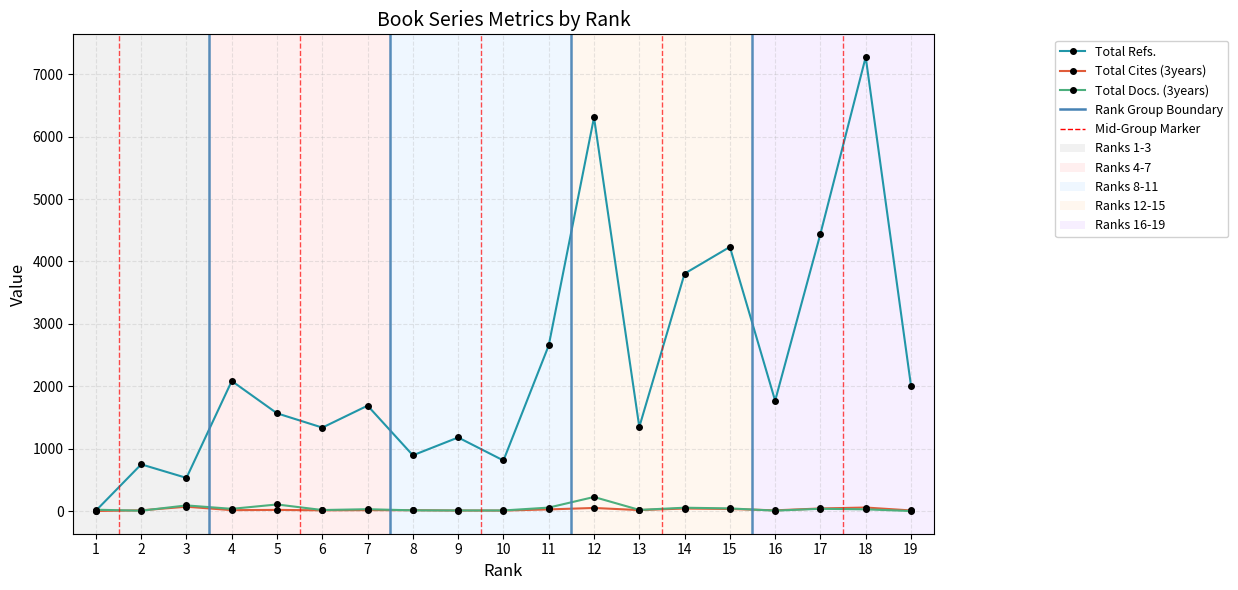

Where is the first local maximum for Total Refs.?

2